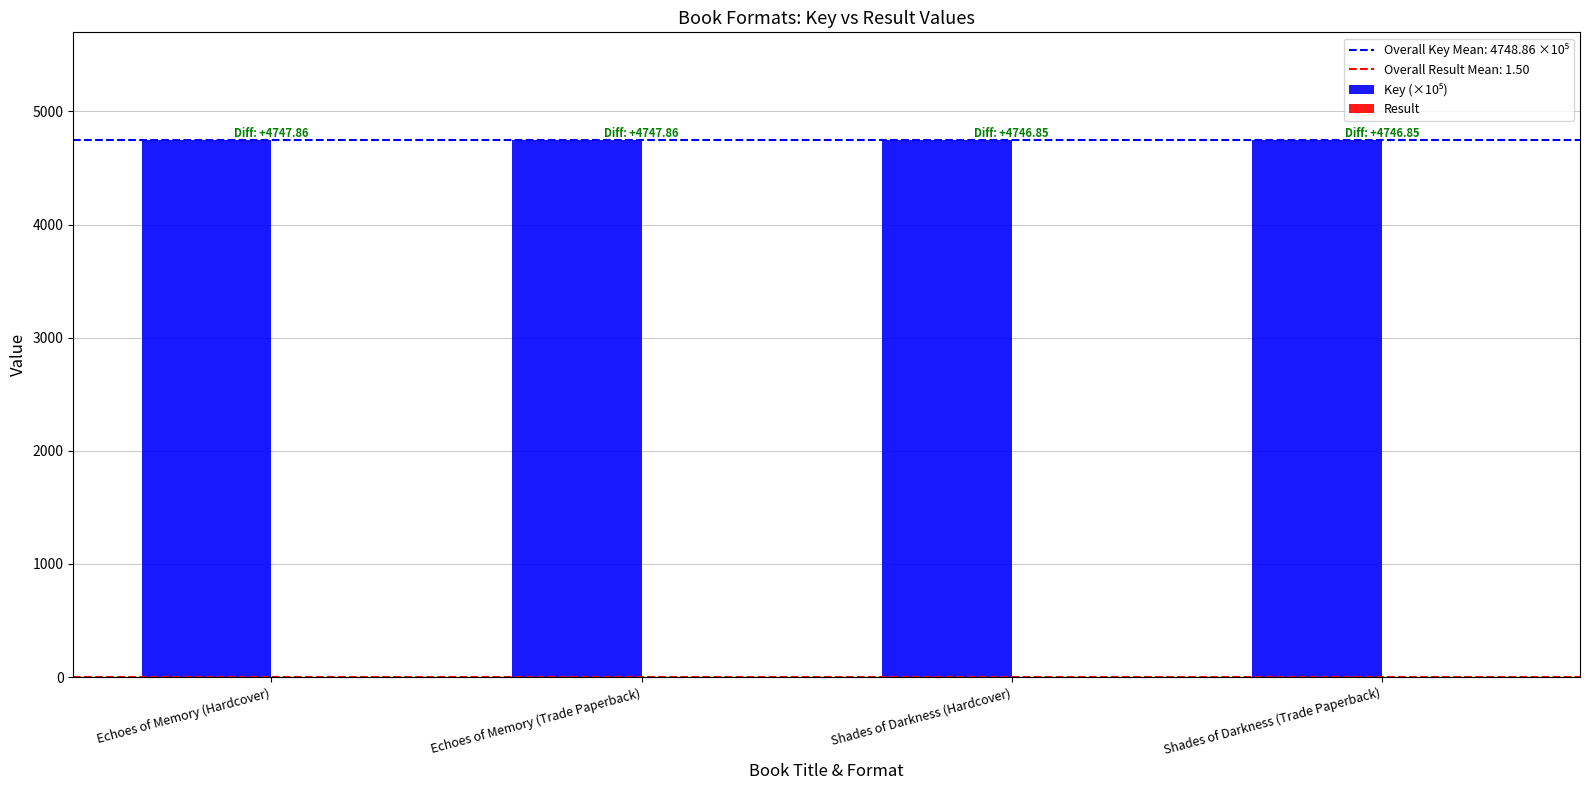

At which category does the chart reach its peak across all series?

Echoes of Memory (Hardcover)